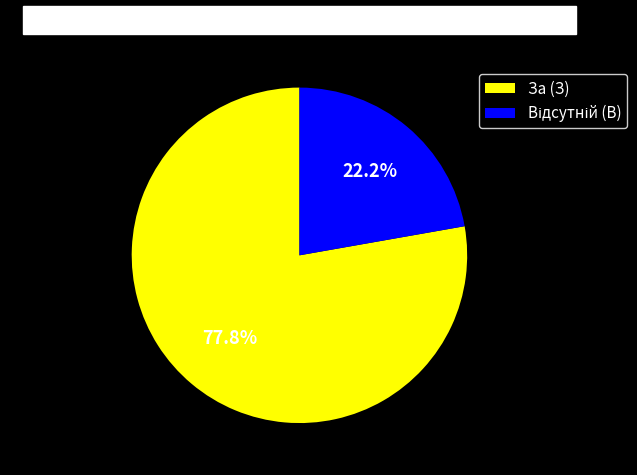

What is the majority slice?

За (З)